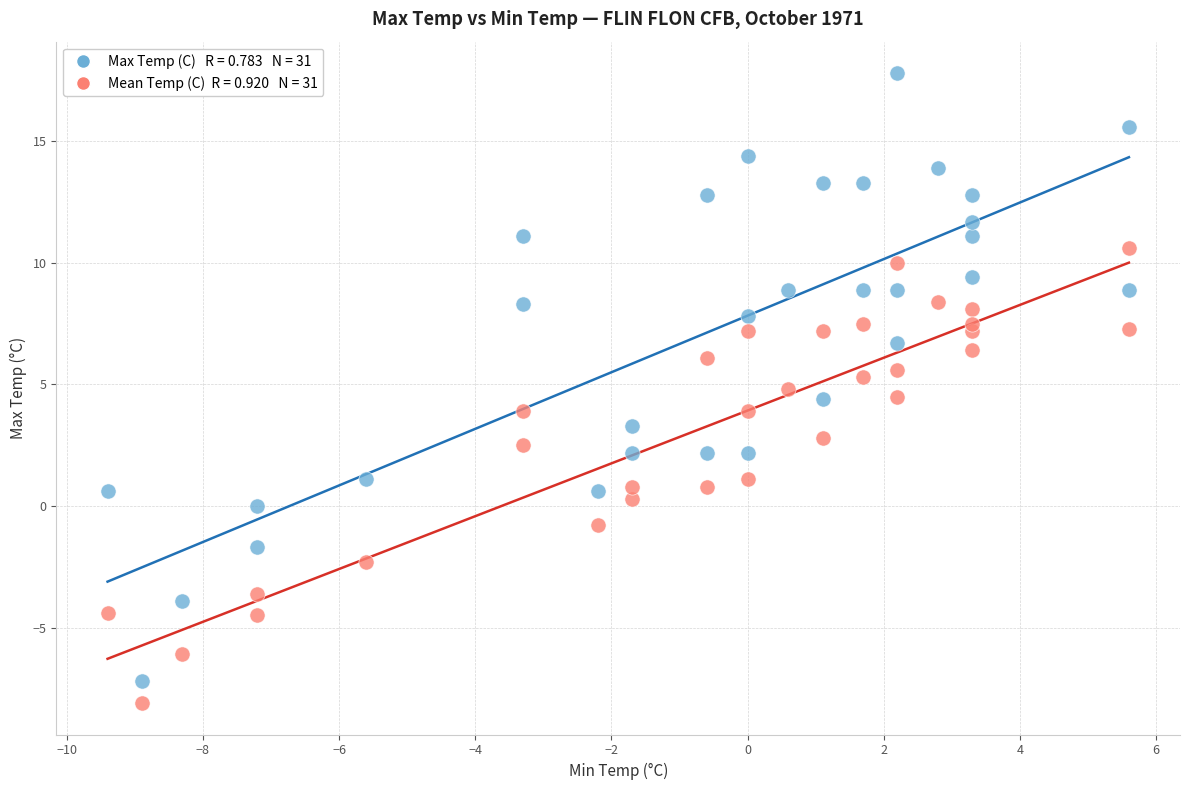

Across all data points, what is the range of X values (max minus min)?

15.0